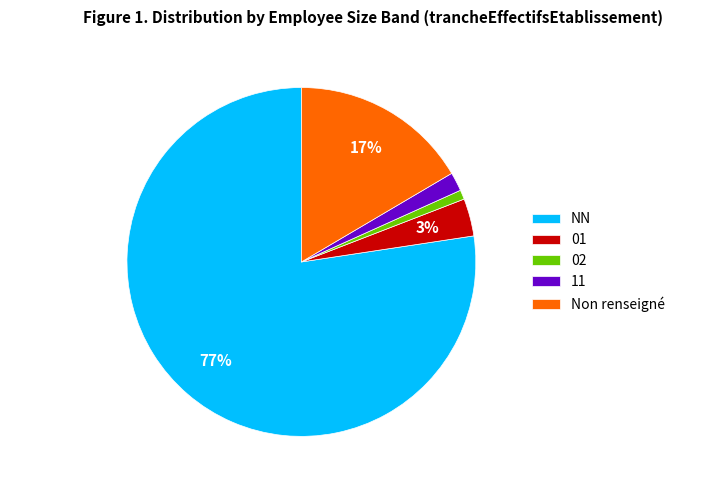

Rank the categories by value from lowest to highest.

02, 11, 01, Non renseigné, NN